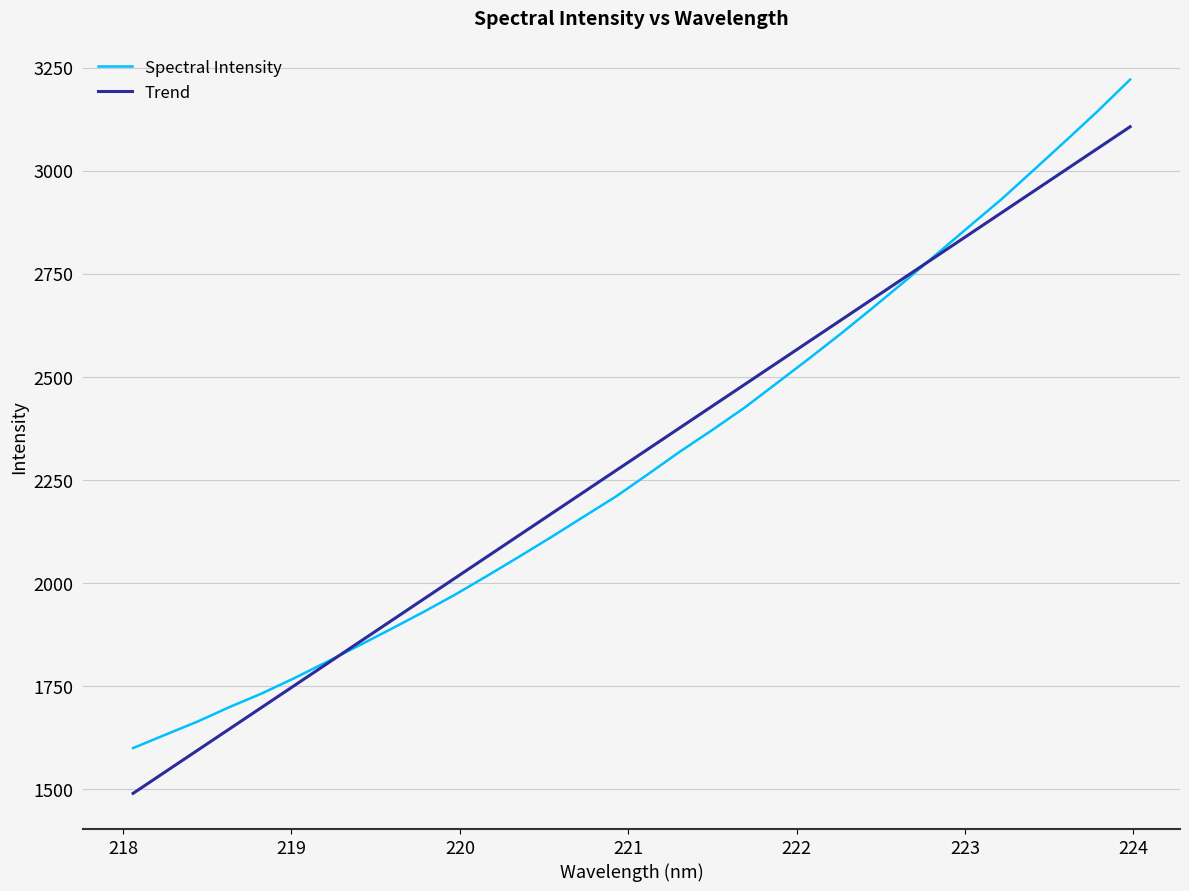

What is the difference between the second highest and minimum values in the Trend series?

1565.3